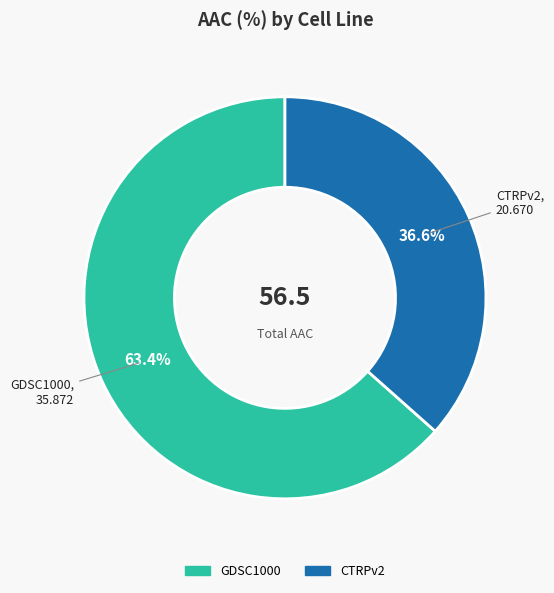

Does GDSC1000 represent more than half of the total?

Yes